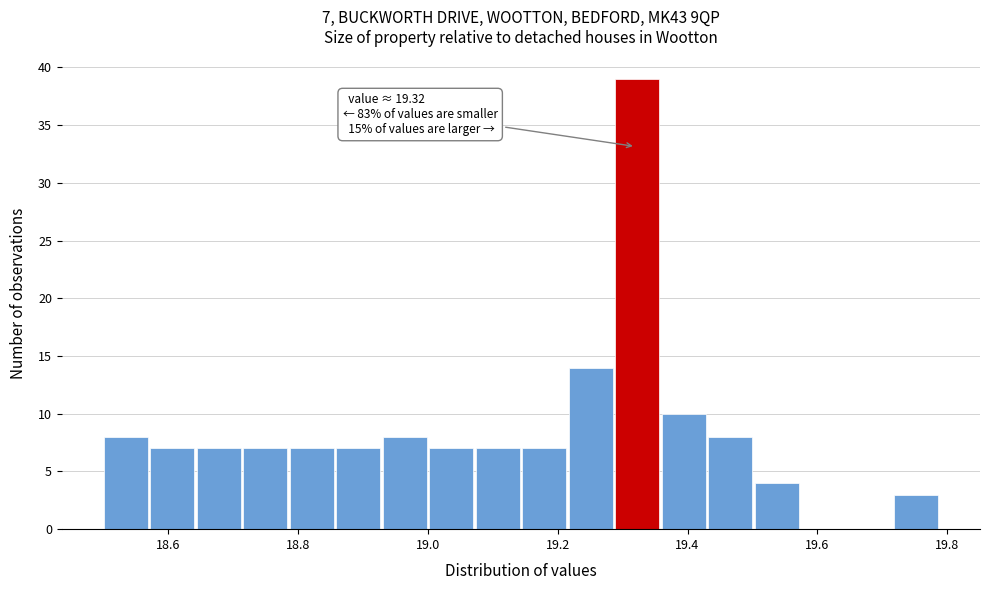

Read against the x-axis, roughly where is the centre of the tallest bar?

19.32